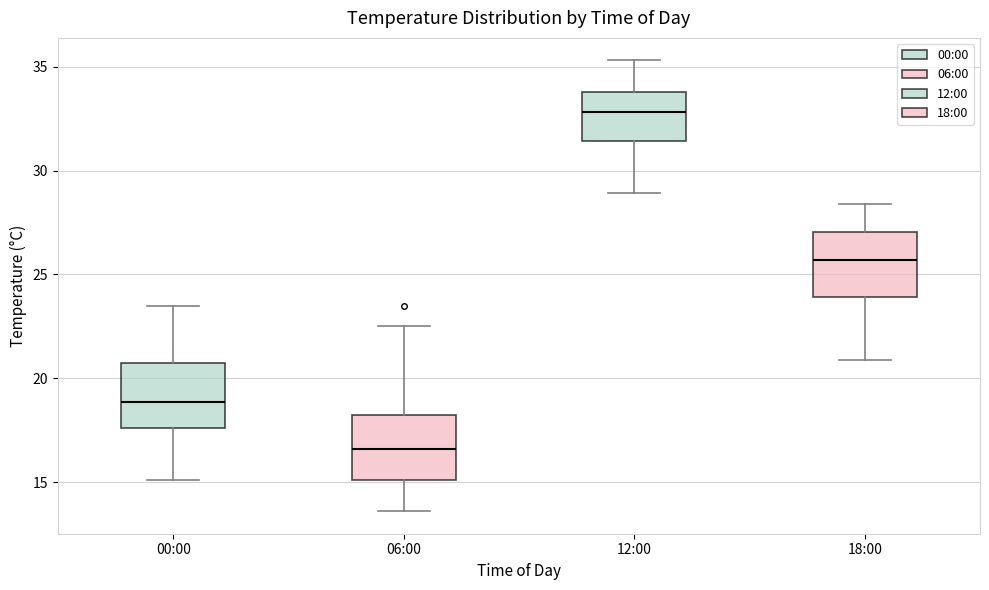

Reading left to right, read every box against the y-axis: the position of its median line, the range the box covers, and the ends of its whiskers. The values are not printed on the chart, so give them approximately, as read against the axis.

00:00: median 19.0, box 17.5 to 20.5, whiskers 15.0 to 23.5
06:00: median 16.5, box 15.0 to 18.0, whiskers 13.5 to 22.5
12:00: median 33.0, box 31.5 to 34.0, whiskers 29.0 to 35.5
18:00: median 25.5, box 24.0 to 27.0, whiskers 21.0 to 28.5